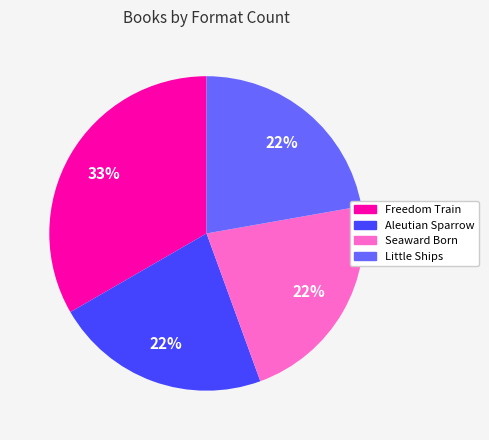

What percentage is the Freedom Train slice, to the nearest percent?

33%